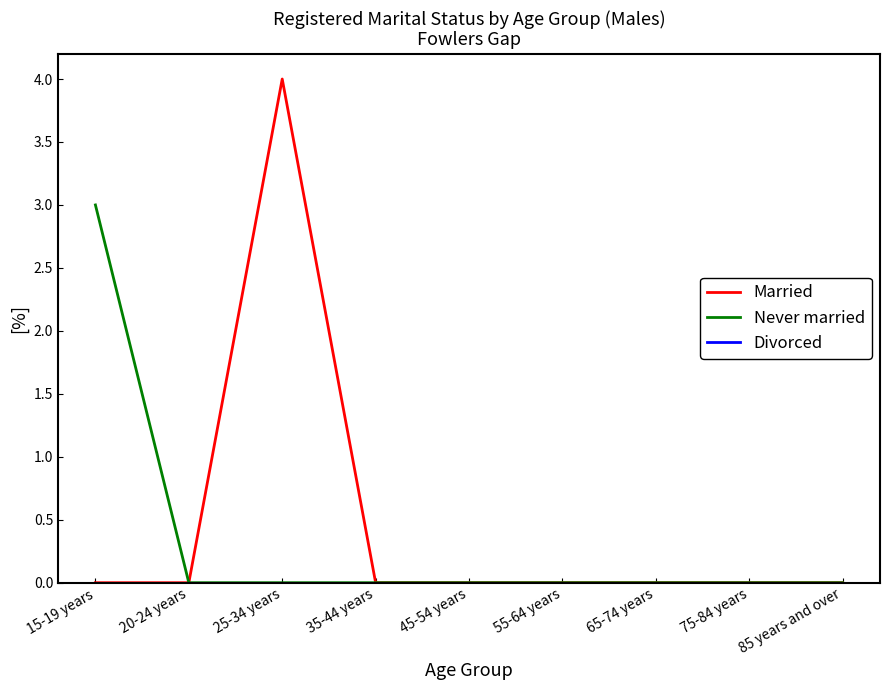

What is the sum of all Married values?

4